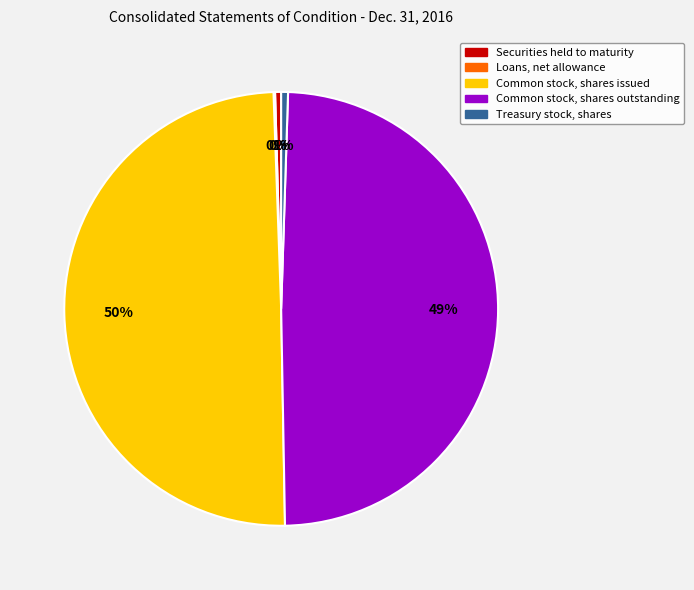

To the nearest percent, what is the difference between the largest and smallest slice percentages?

50%